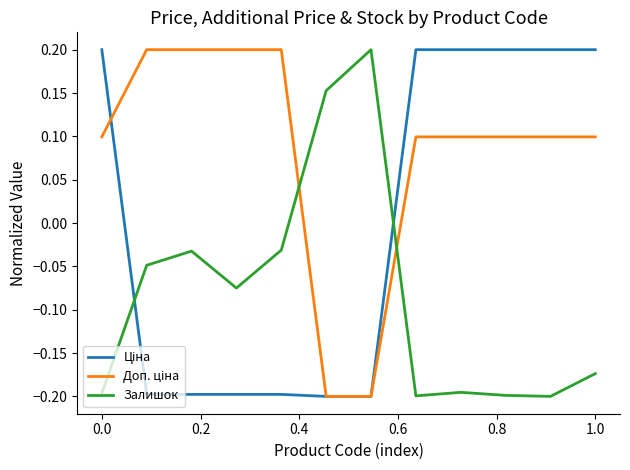

At which category is the sum across all series the highest?

1.0